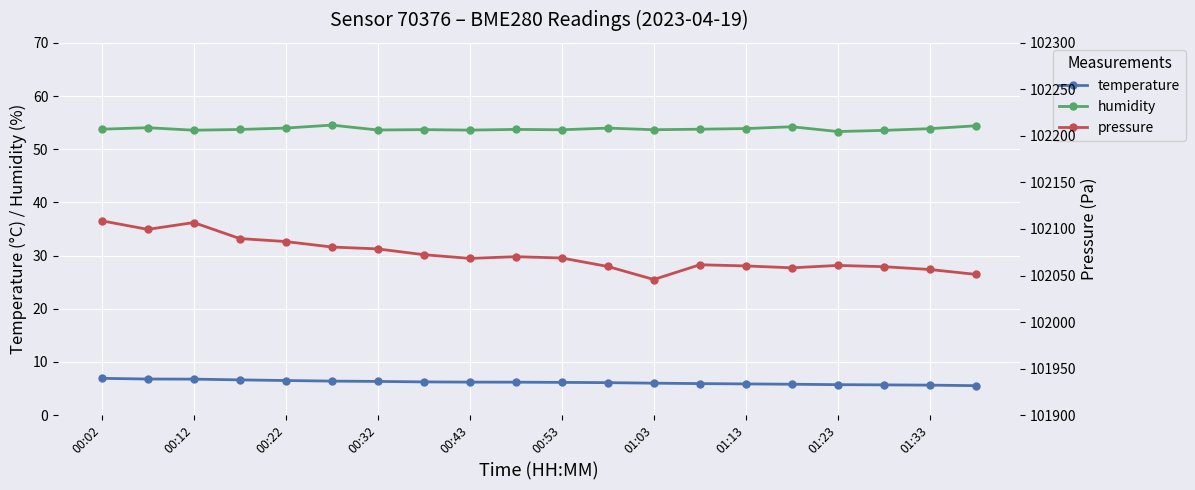

The value of pressure at 00:43 is 102068.4. True or false?

True